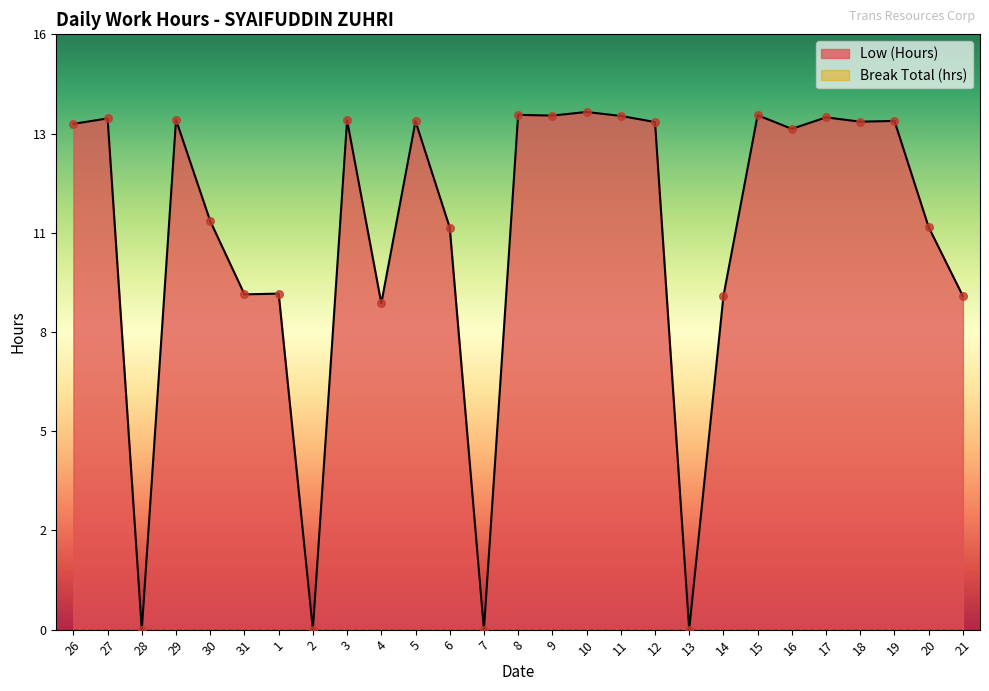

Between 18 and 15, which is larger?

15